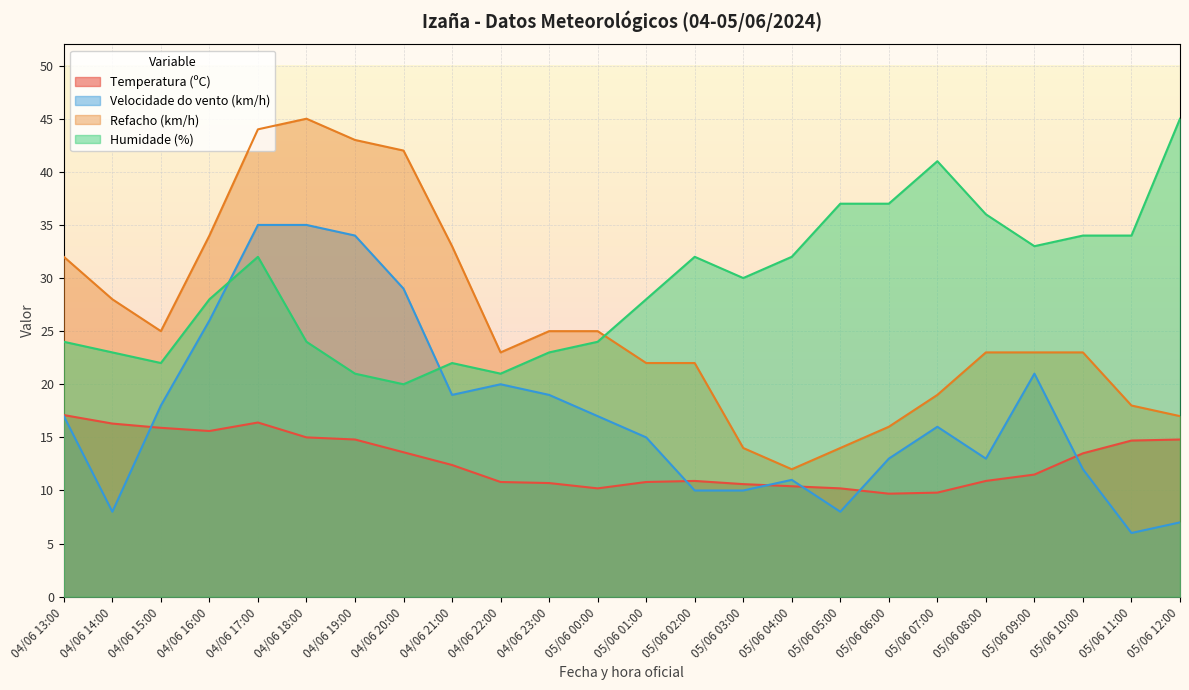

How many data points in Humidade (%) are above 30?

11